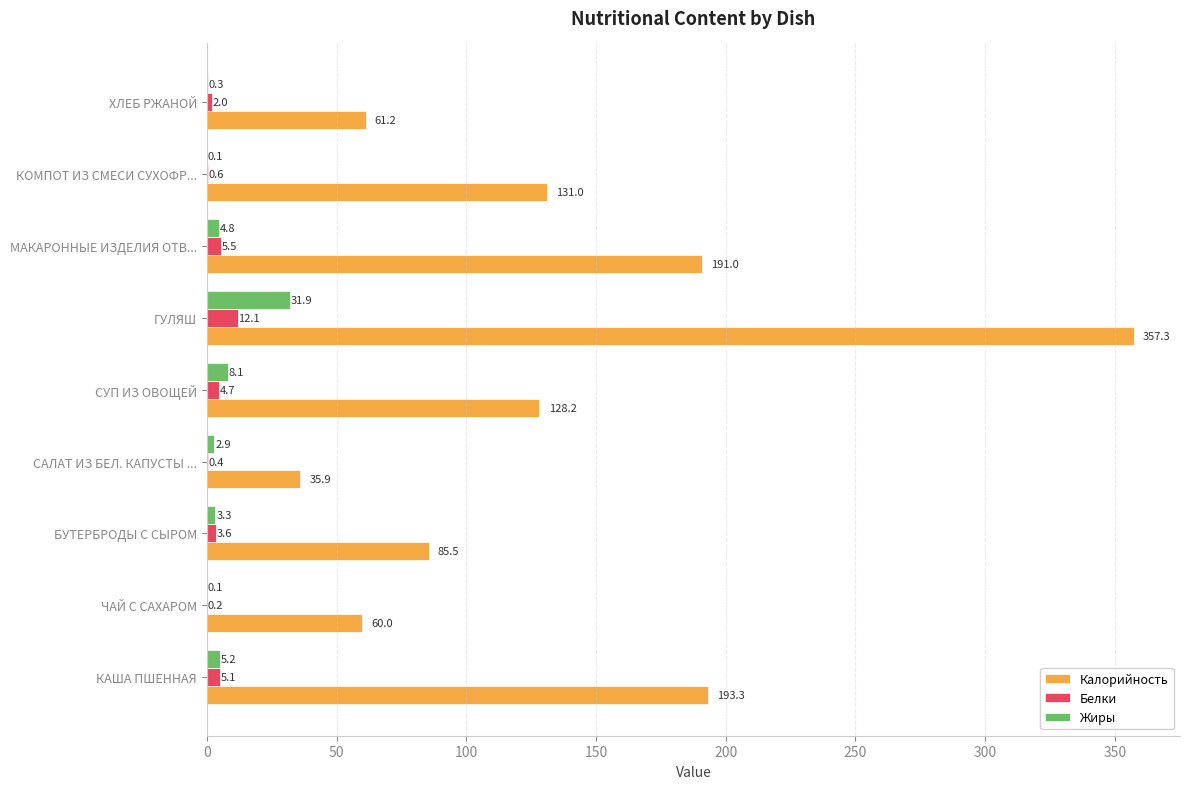

Read the Жиры value at СУП ИЗ ОВОЩЕЙ.

8.1